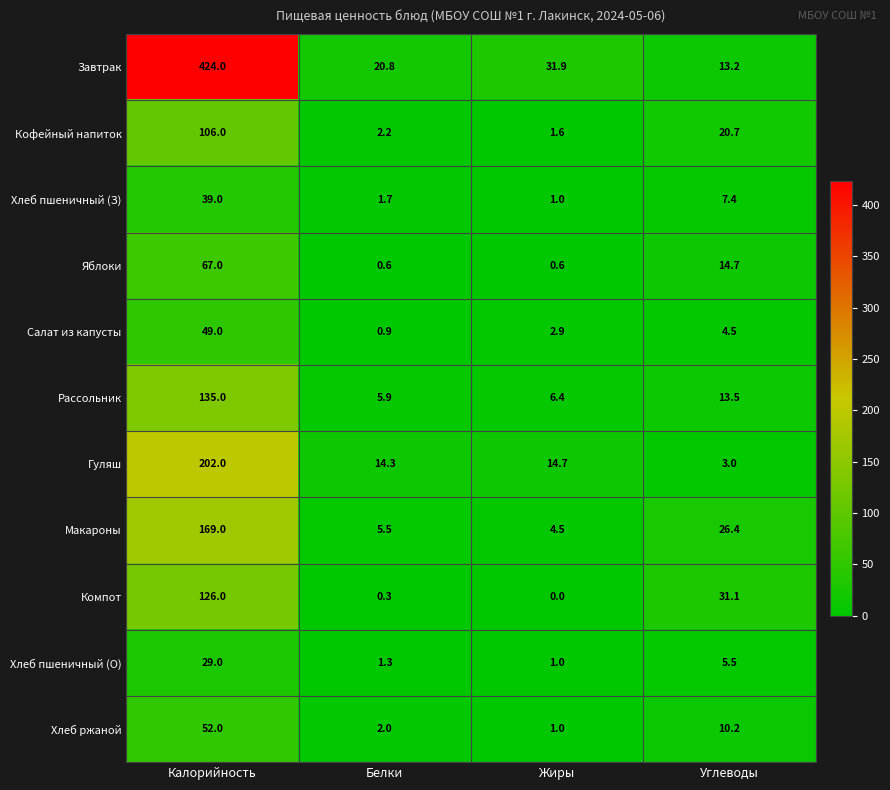

What is the average value of the Хлеб пшеничный (З) series?

12.3